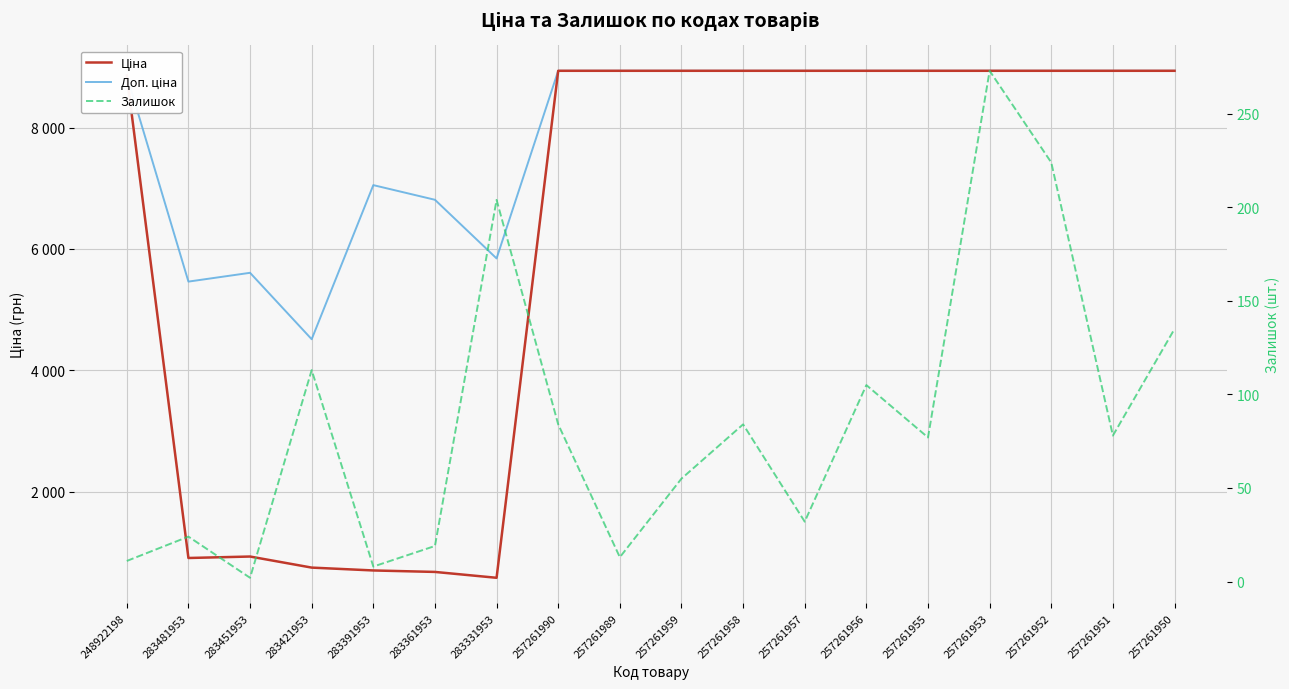

Is it true that Ціна equals 752.2 at 283421953?

True